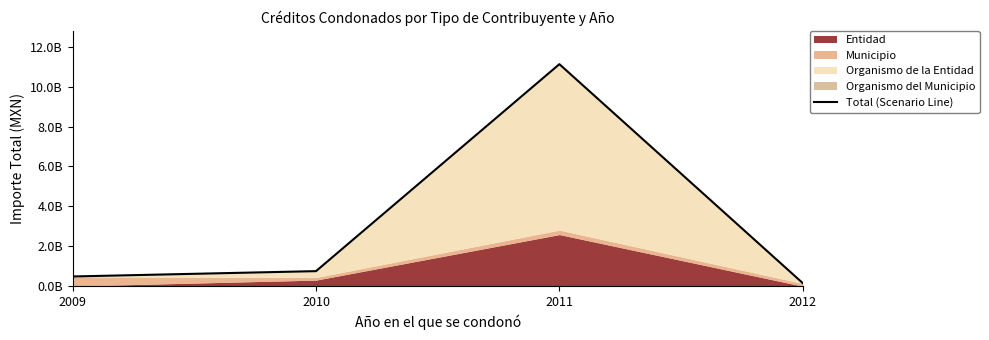

What is the change in value from 2009 to 2010?

+267921659.0